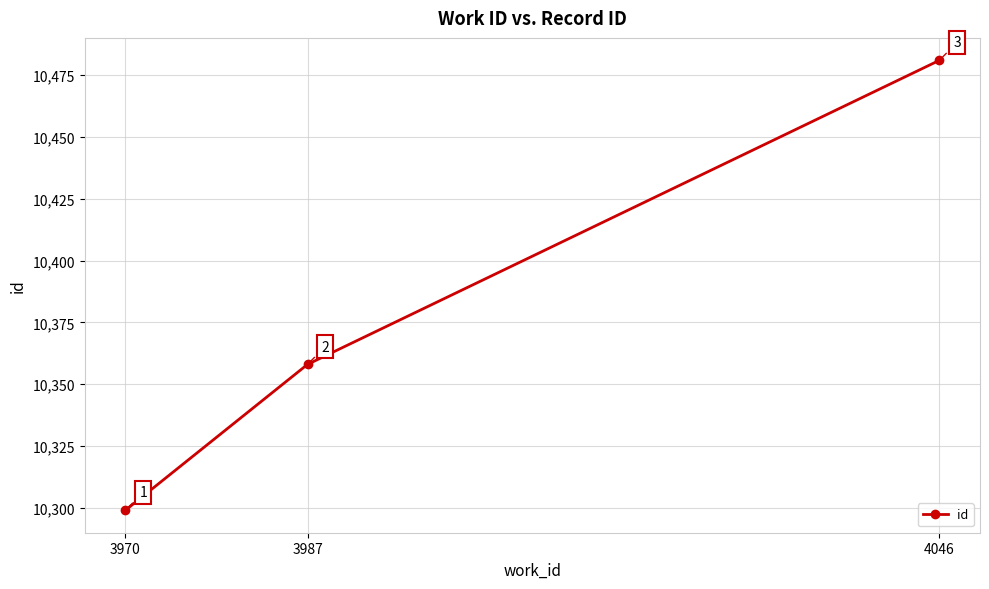

At which category does the chart reach its minimum across all series?

3970